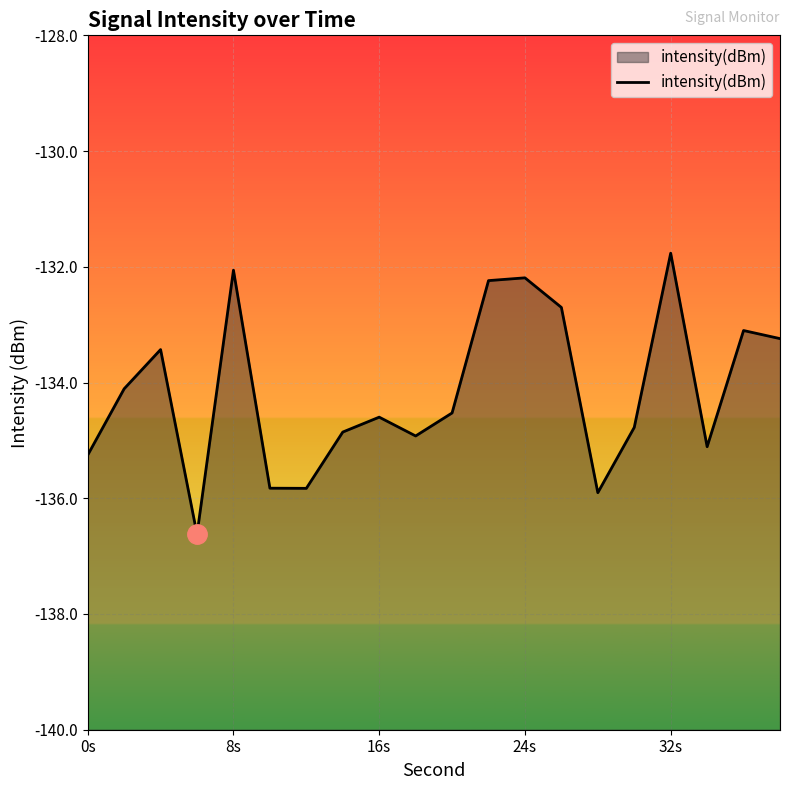

Is it true that the value at 16s is -134.6?

True